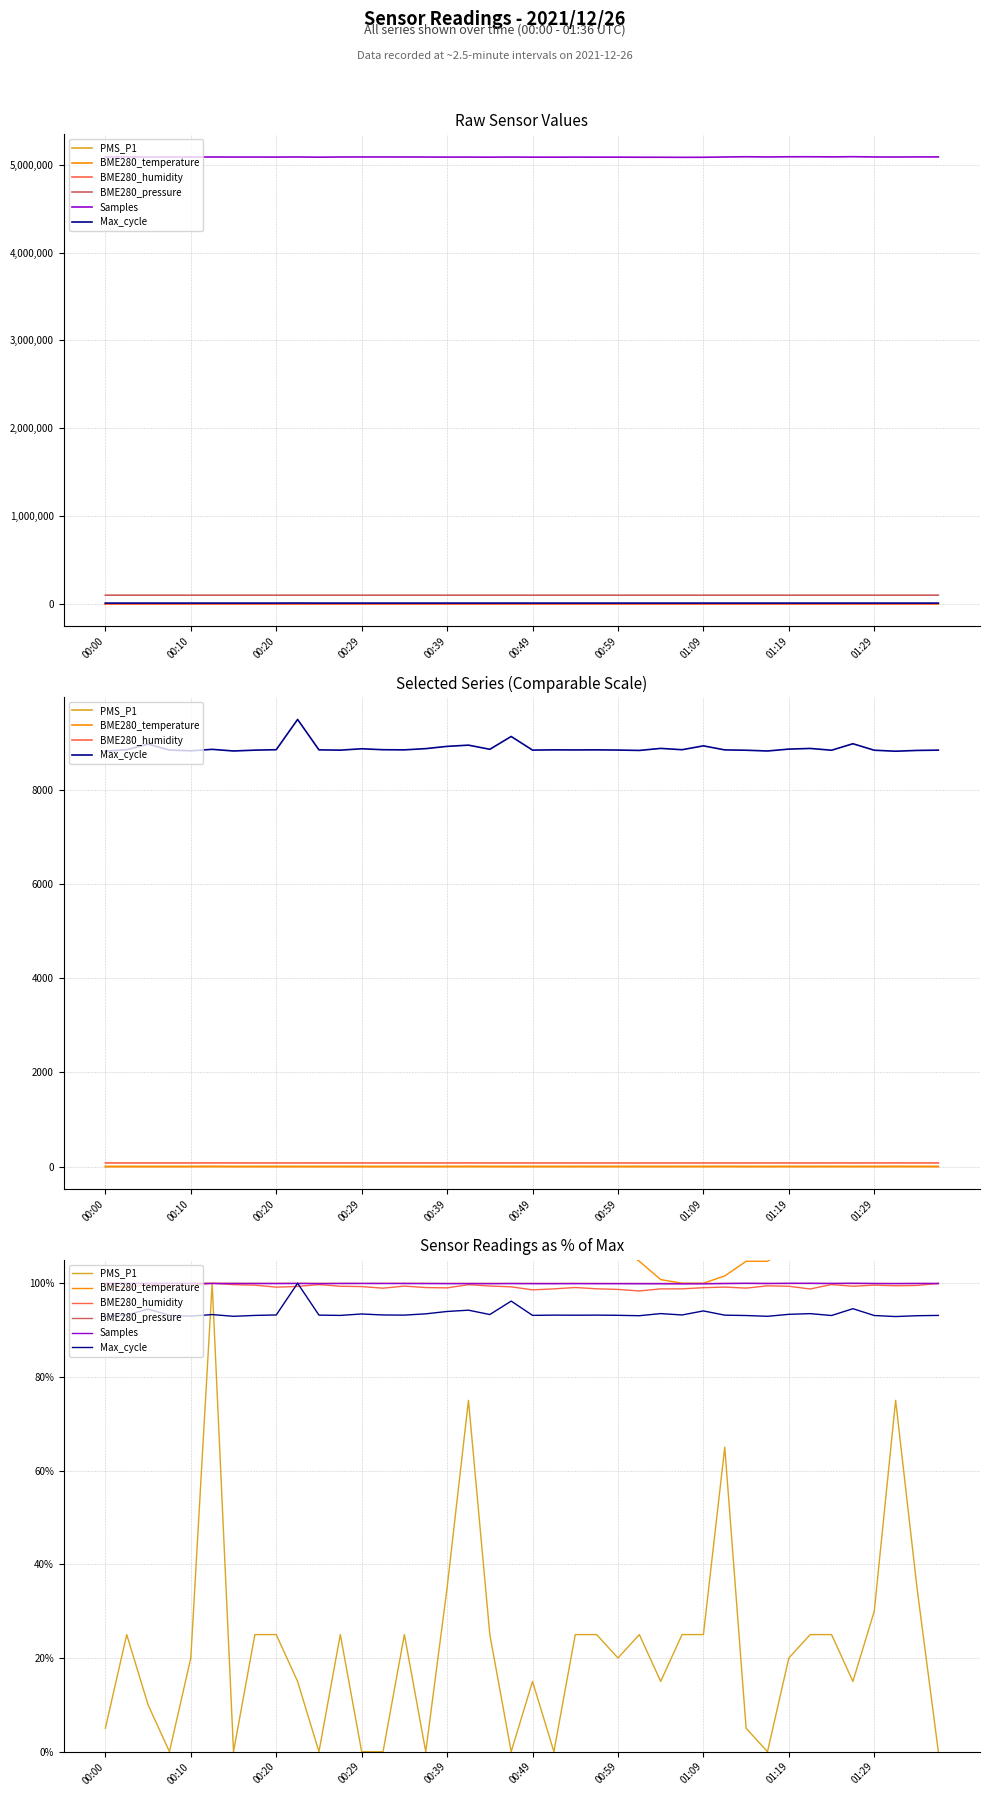

What position from the left is 00:20?

3